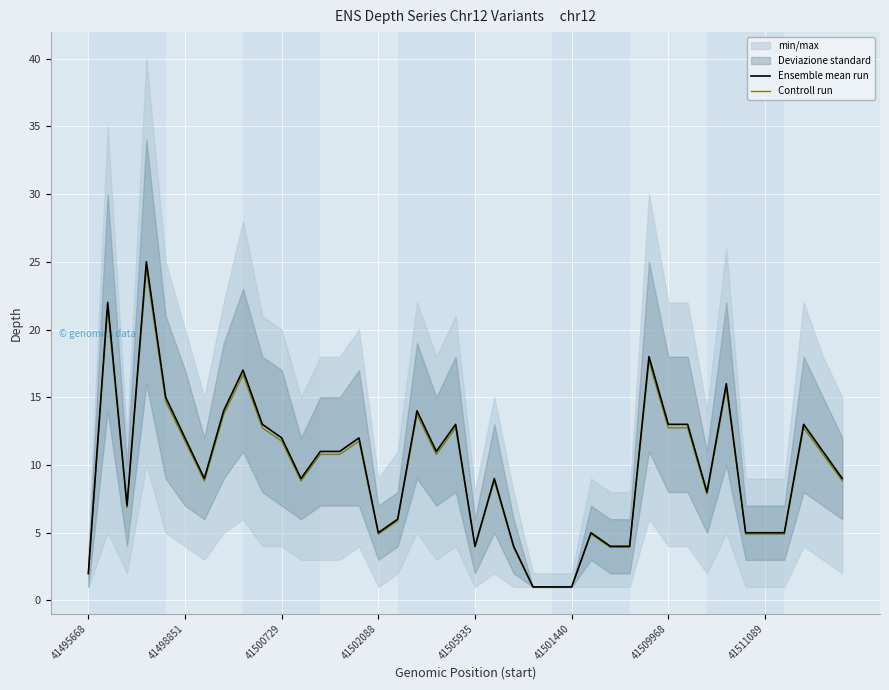

What is the minimum value for Ensemble mean run?

1.0